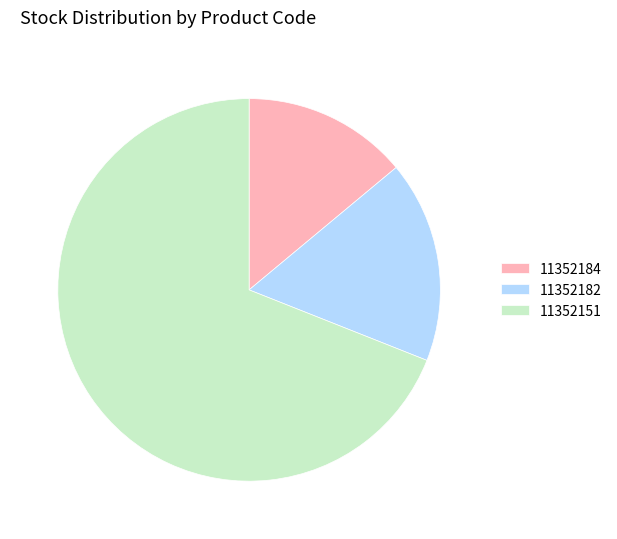

Is there a majority slice in this chart?

Yes